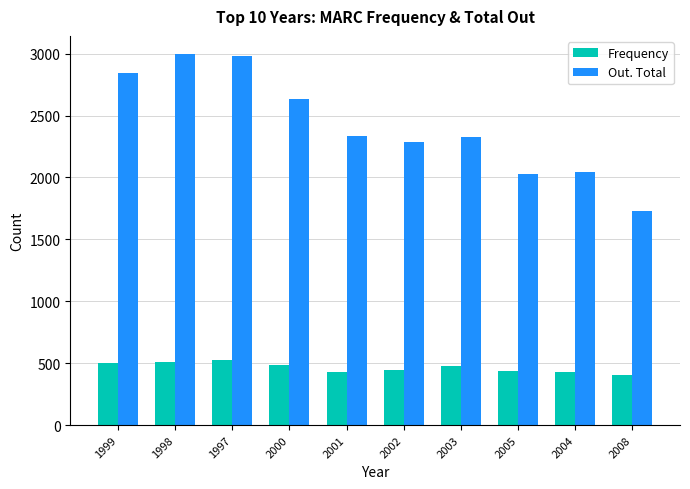

Rank the series by their maximum value, from highest to lowest.

Out. Total, Frequency